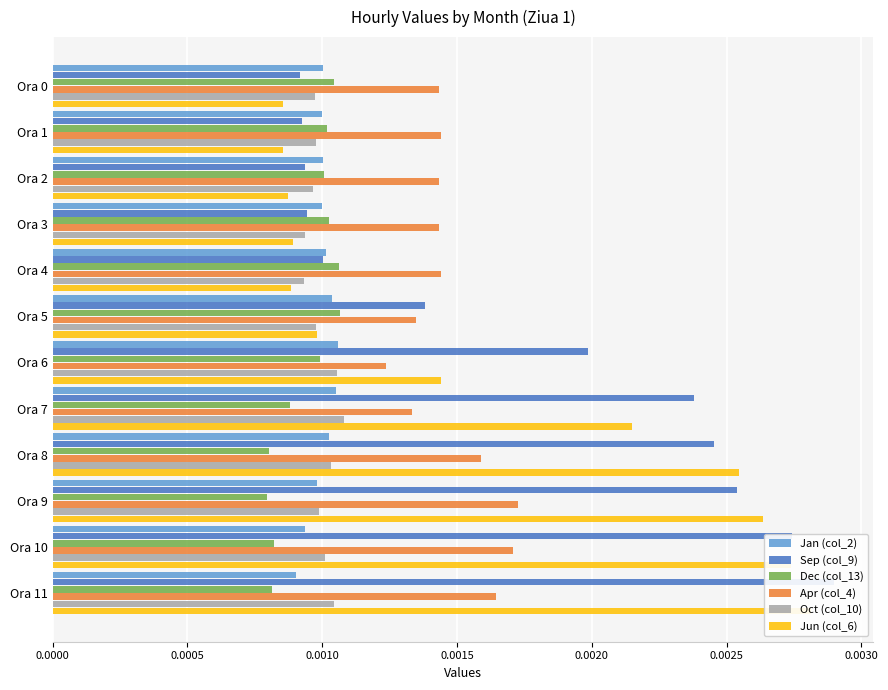

Is the value of Jan (col_2) at Ora 1 greater than the value of Dec (col_13) at Ora 10?

Yes